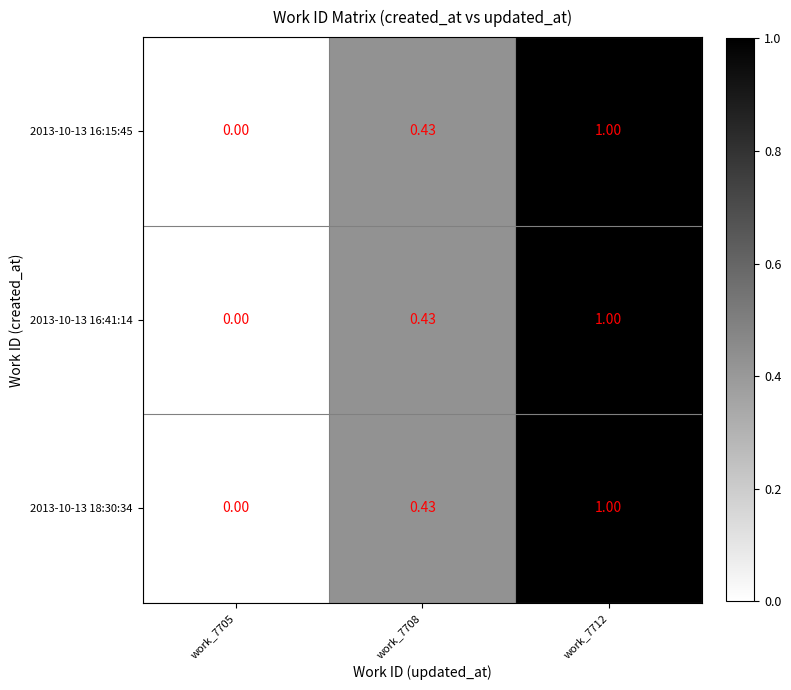

Is the value of 2013-10-13 16:15:45 at work_7708 greater than the value of 2013-10-13 18:30:34 at work_7712?

No